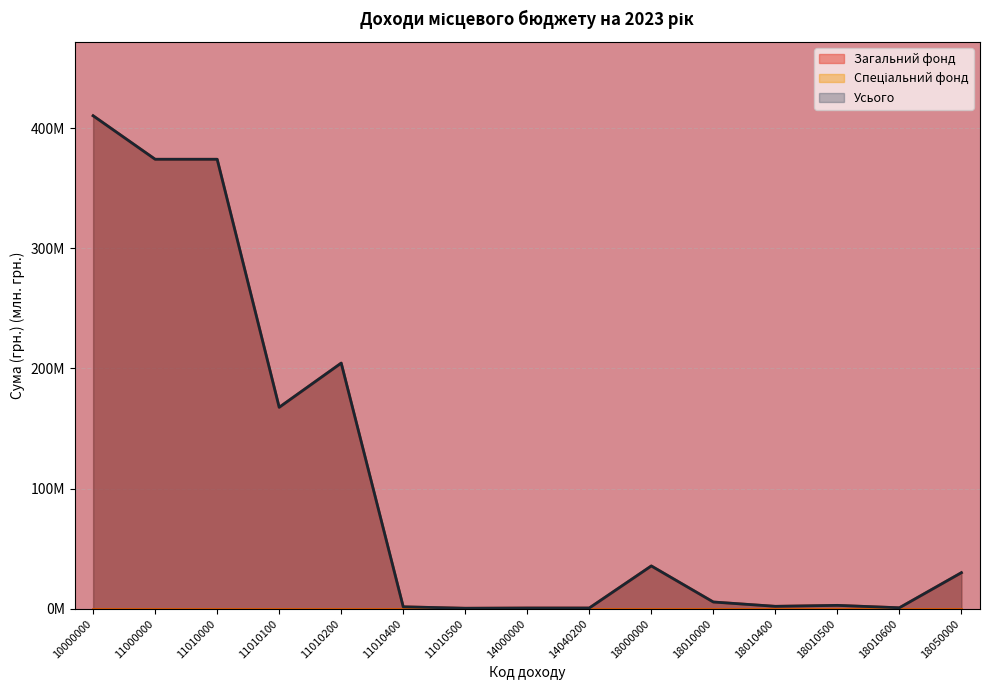

Where is the first local minimum for Усього?

11010100